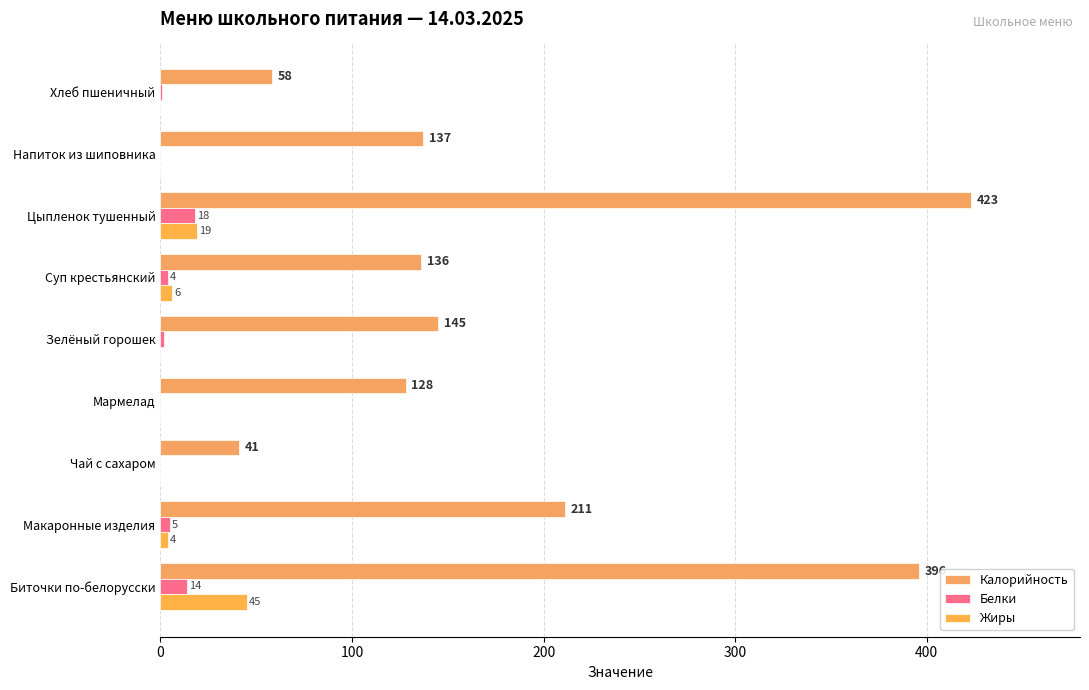

What is the difference between the maximum and minimum values in the Калорийность series?

382